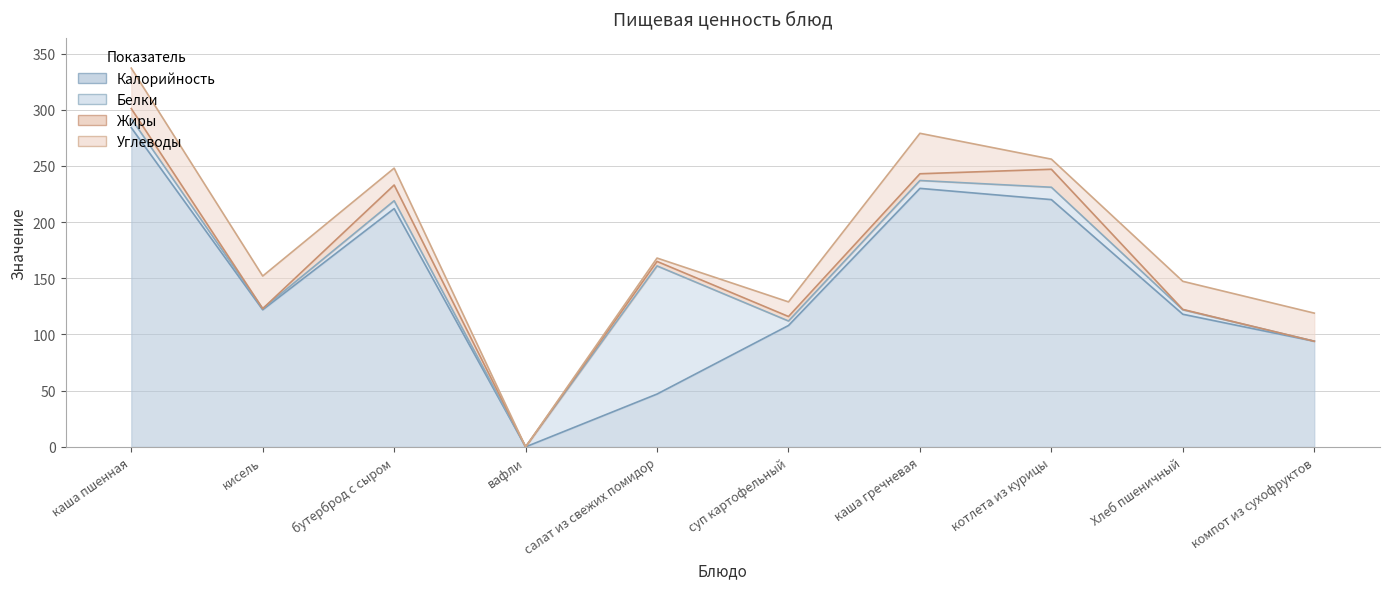

The value of Калорийность at компот из сухофруктов is 94.0. True or false?

True